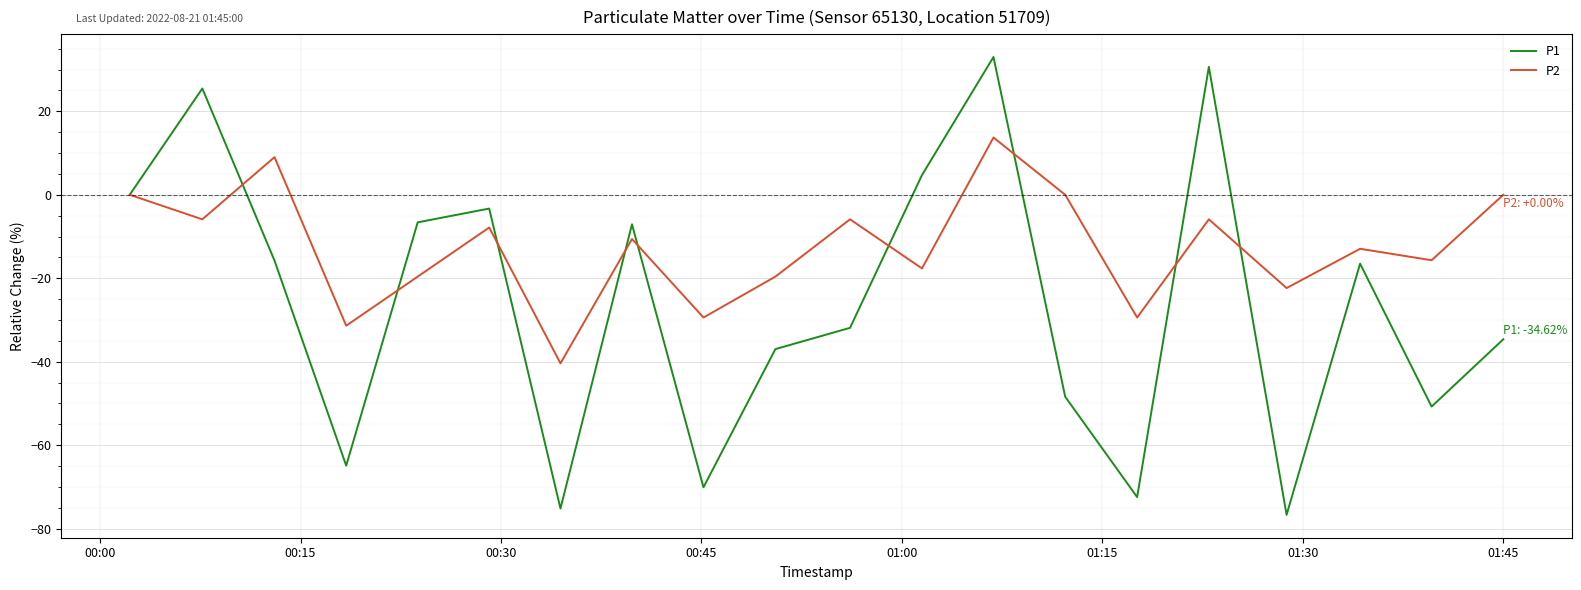

Which series has the largest total across all categories?

P2